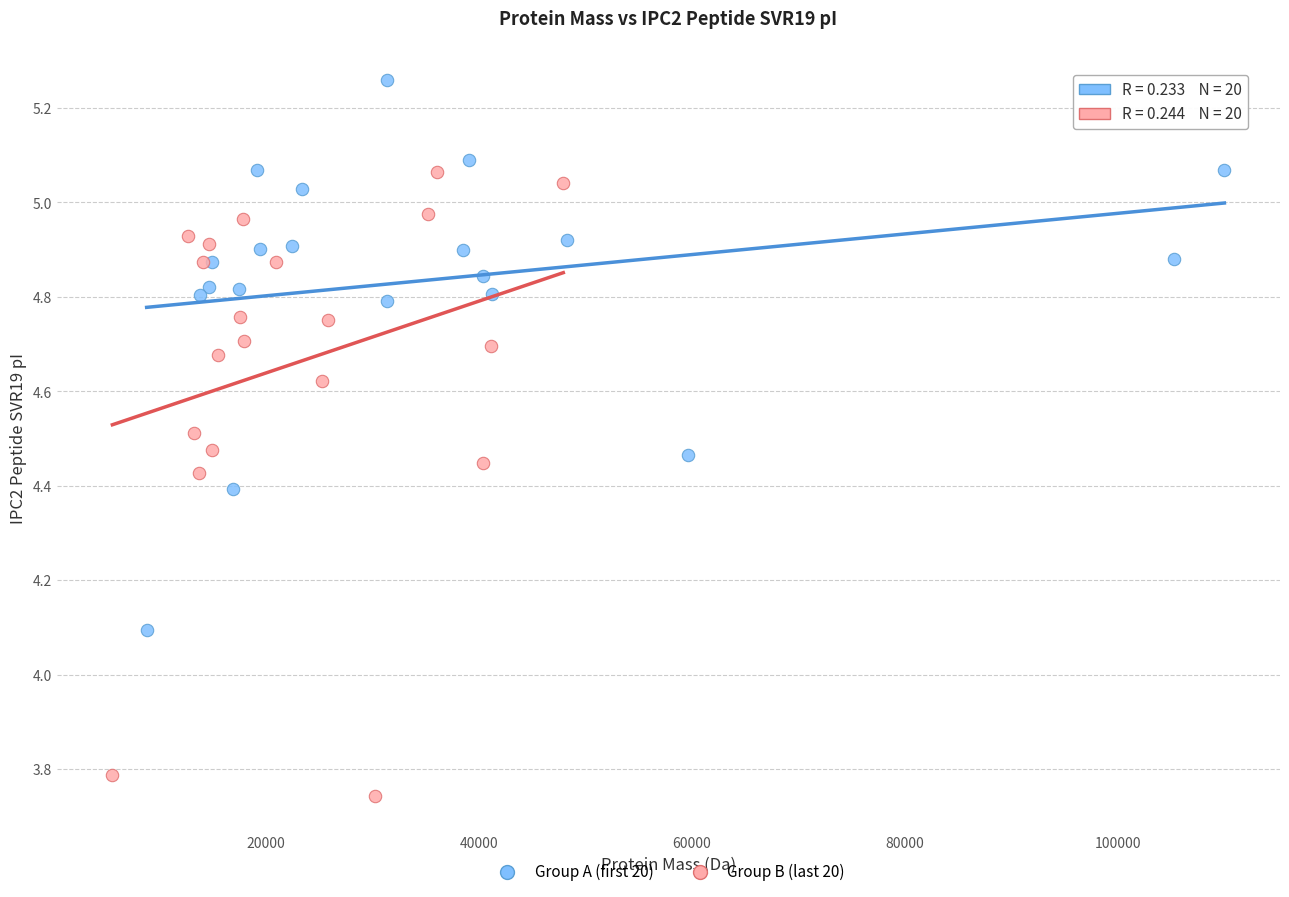

What are all the series names shown in the legend?

Group A (first 20), Group B (last 20)